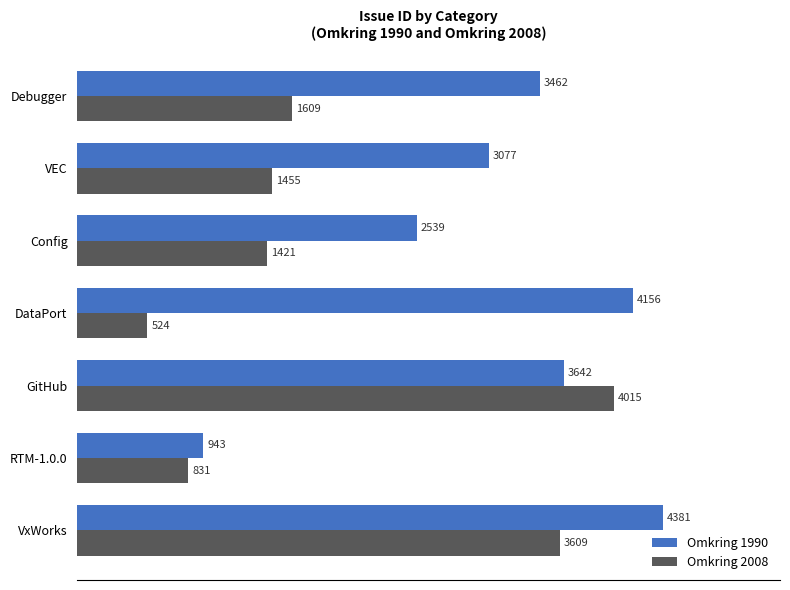

Is it true that Omkring 1990 equals 7842 at VxWorks?

False